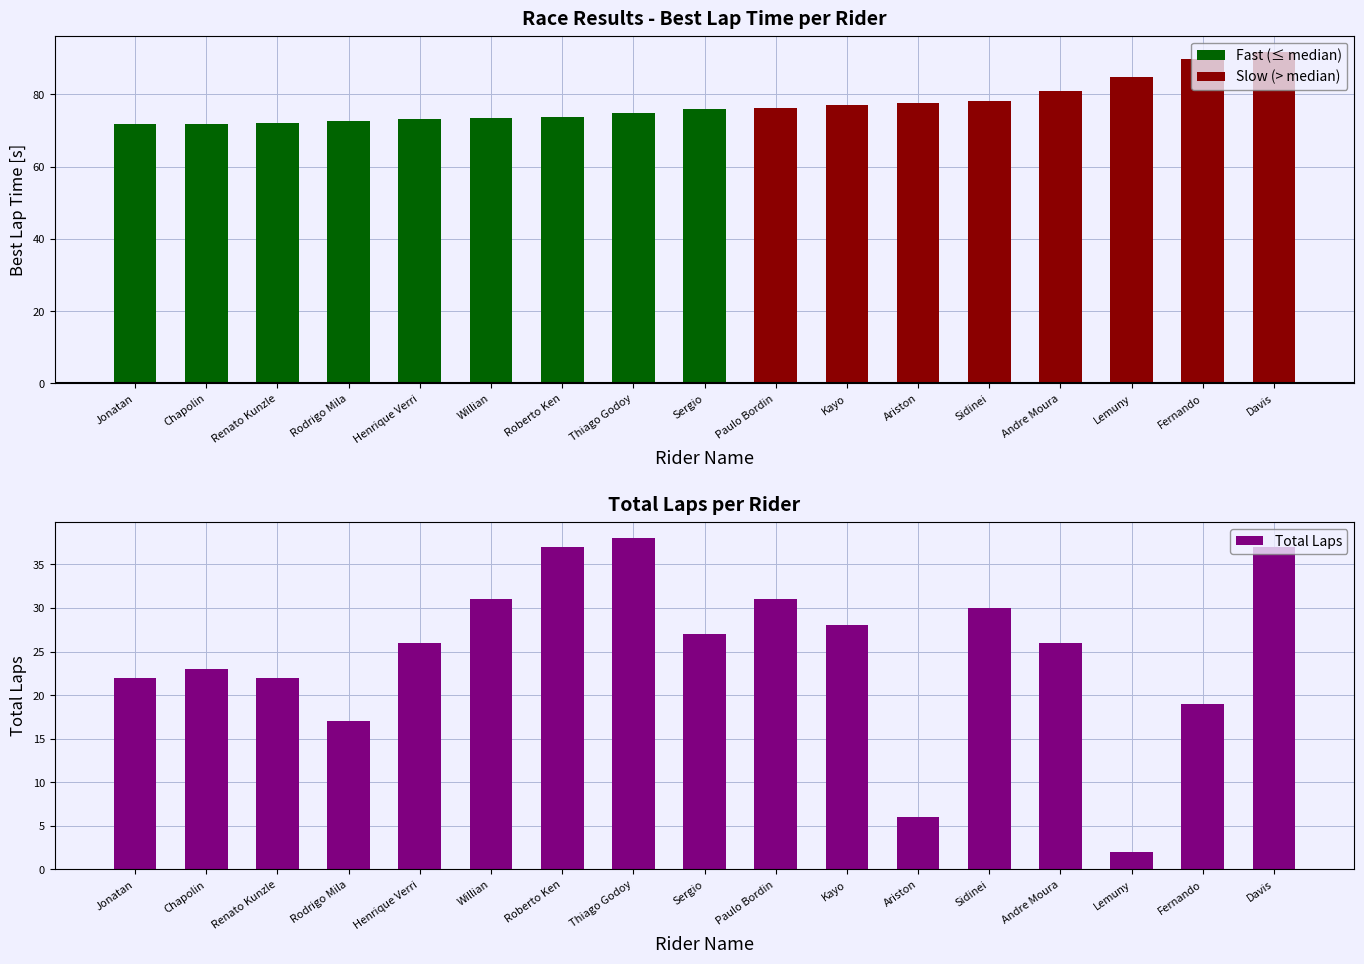

Which label corresponds to the largest value in the chart?

Thiago Godoy